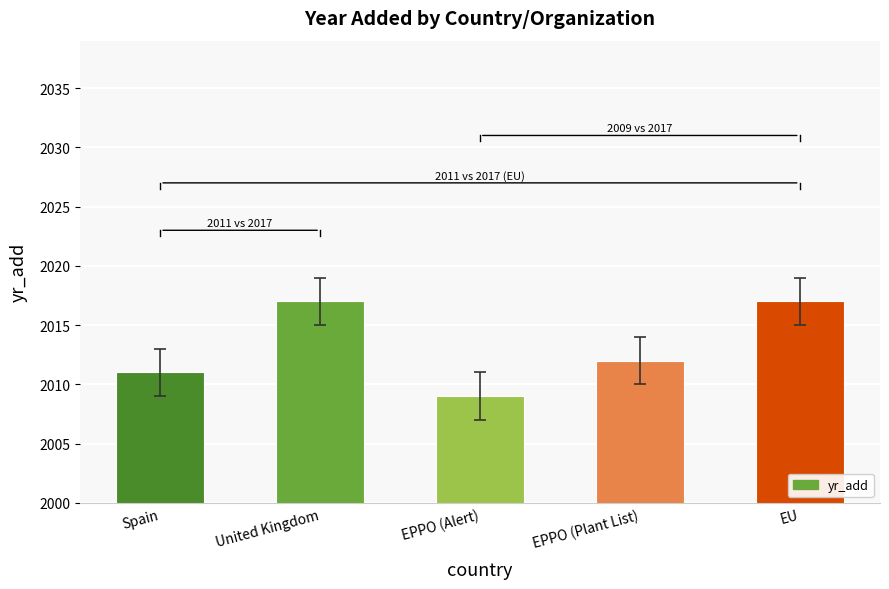

How many data points are less than 2012?

2